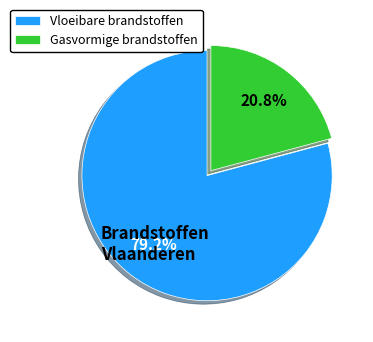

Approximately how many times larger is the value at Vloeibare brandstoffen compared to Gasvormige brandstoffen?

3.8